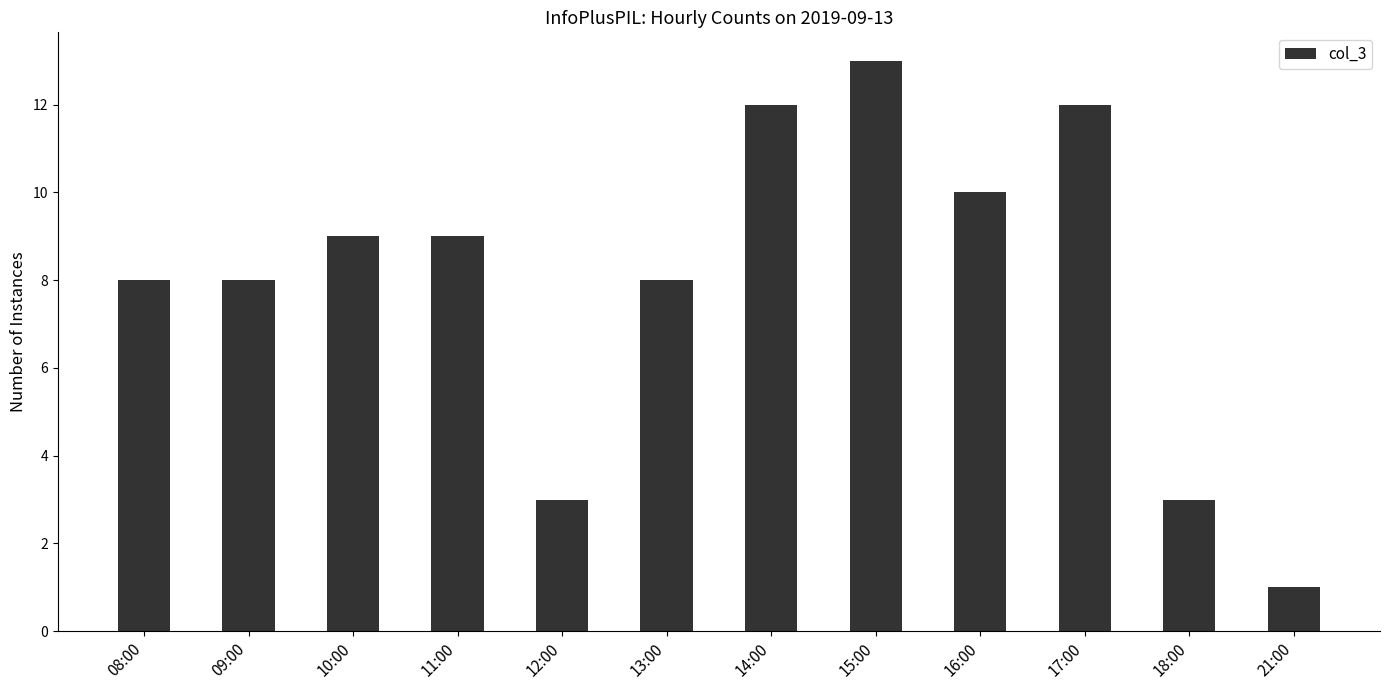

Does the chart contain any negative values?

No